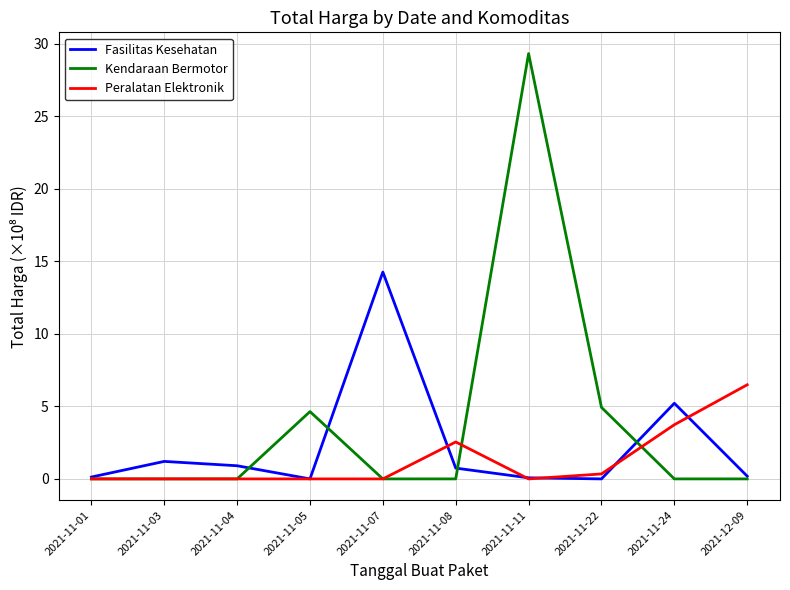

What position from the left is 2021-11-03?

2